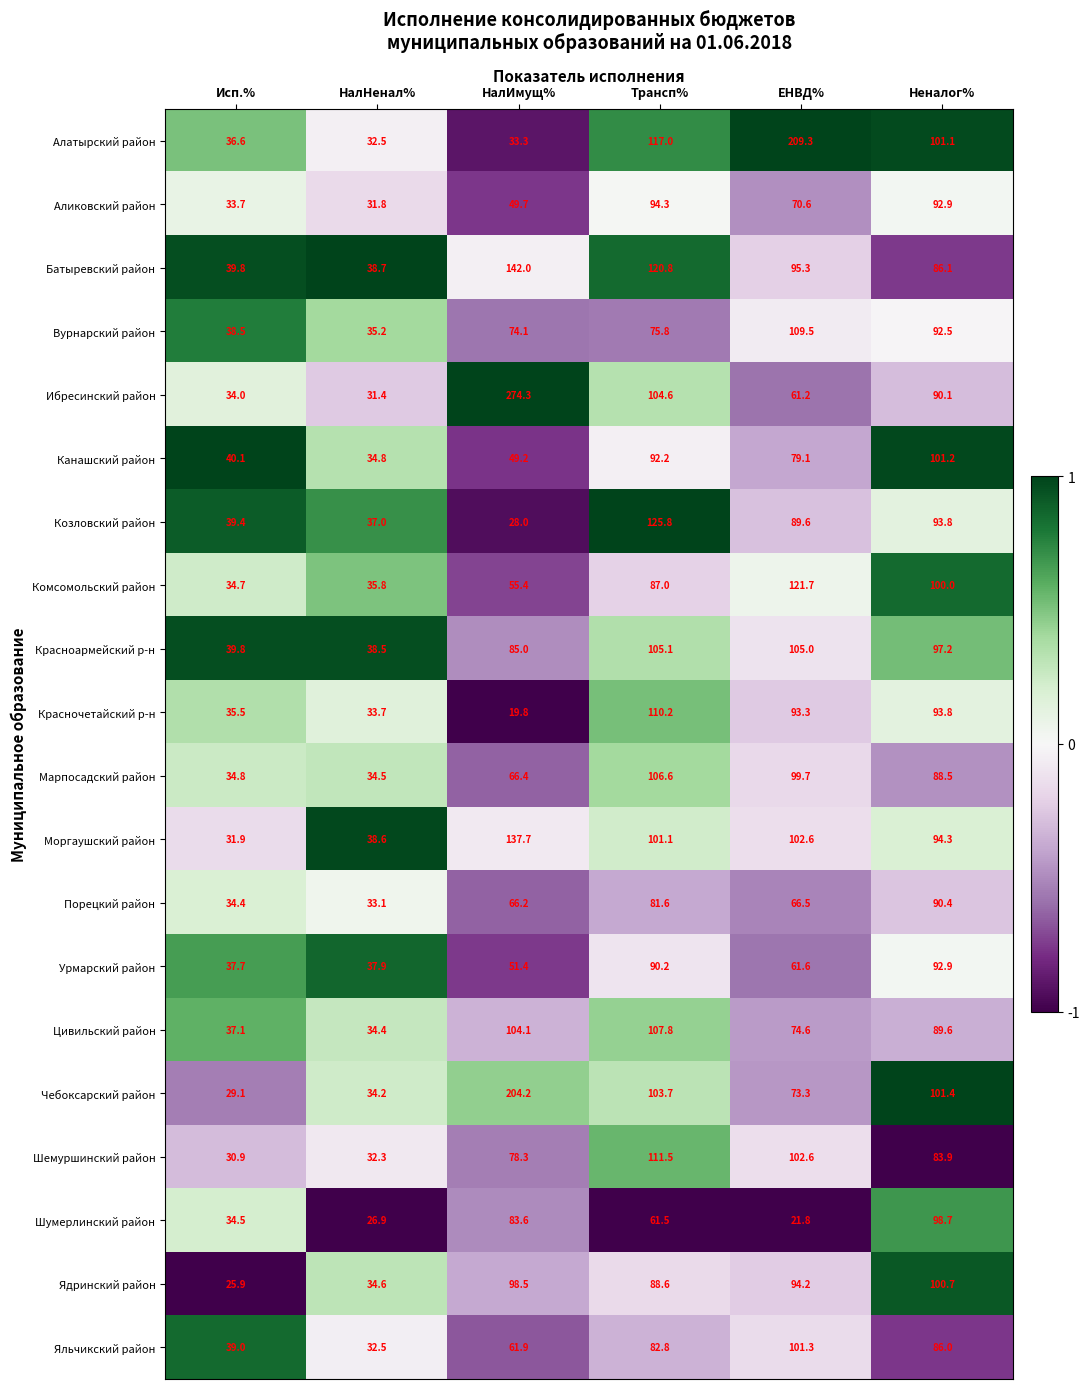

Which series has the widest spread of values?

Ибресинский район